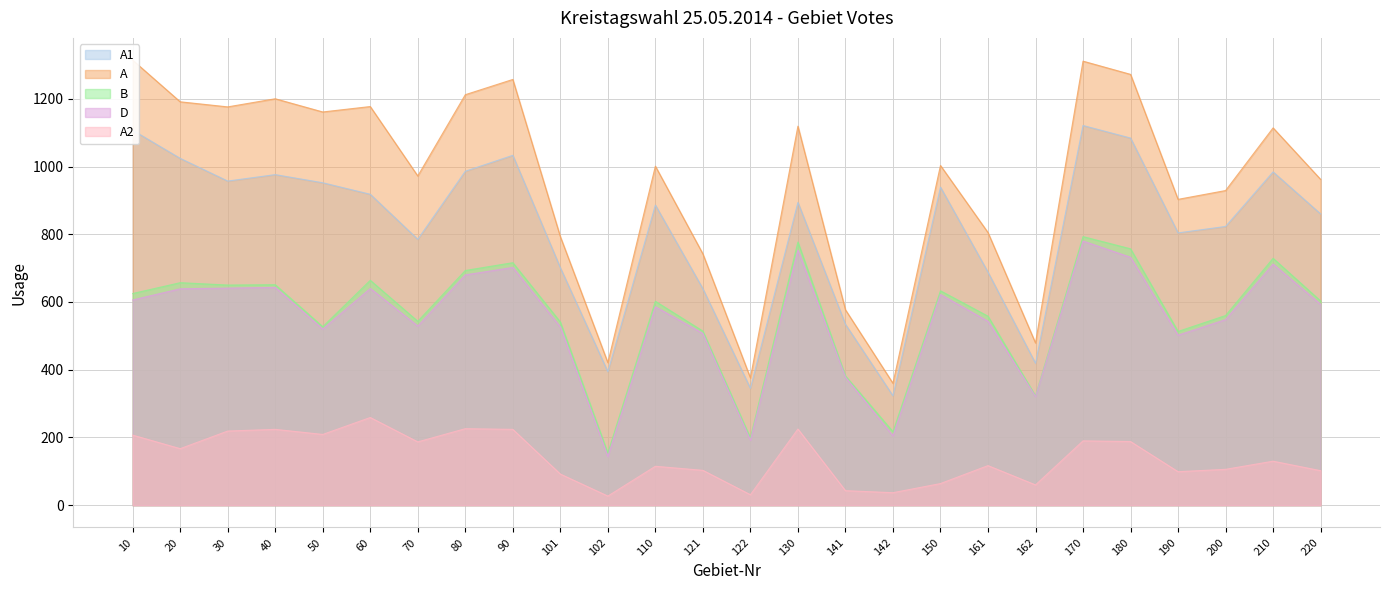

At which label does A reach its peak?

10